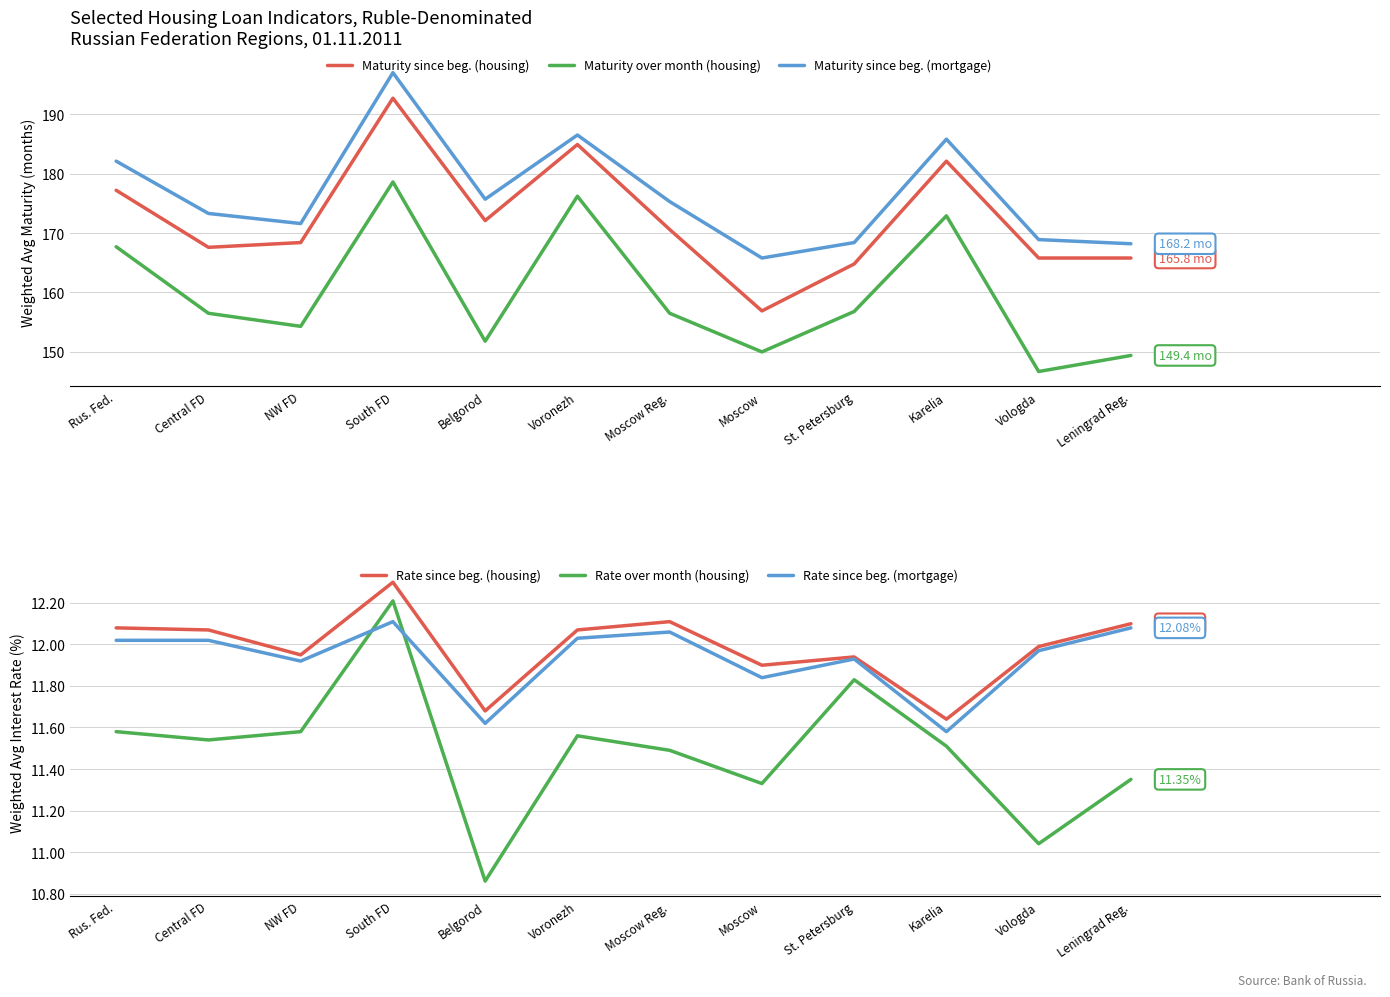

At Rus. Fed., list the series in order from smallest to largest.

Rate over month (housing), Rate since beg. (mortgage), Rate since beg. (housing), Maturity over month (housing), Maturity since beg. (housing), Maturity since beg. (mortgage)